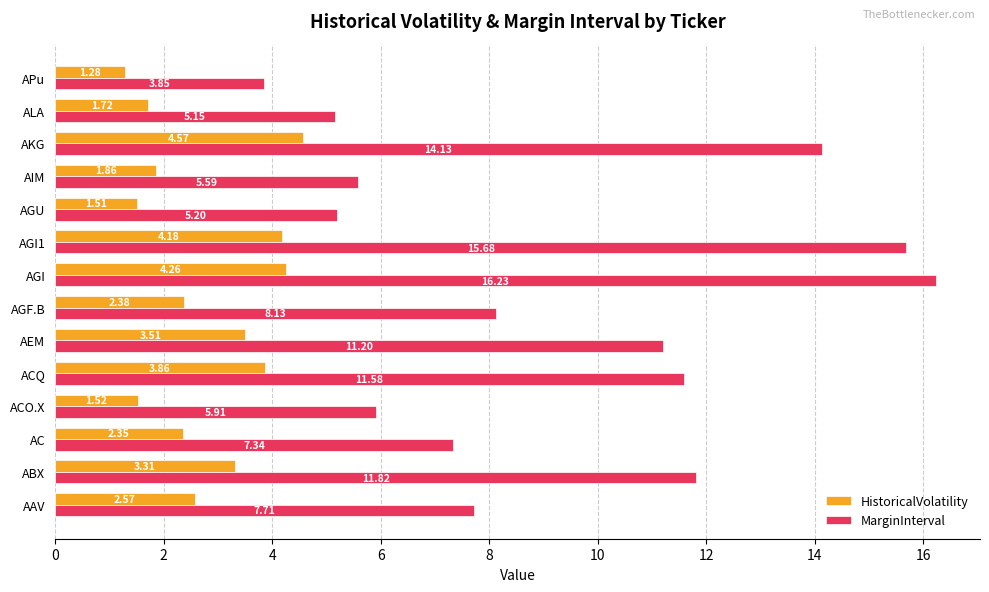

Between AGI and AGI1, which series saw the biggest shift?

MarginInterval